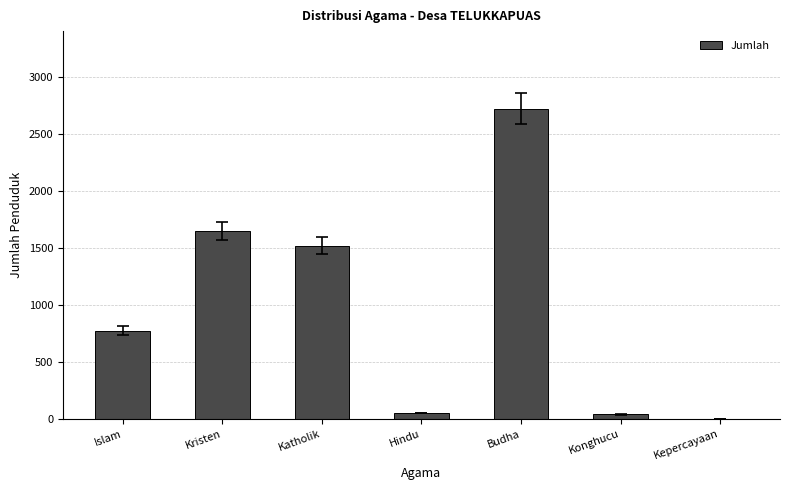

What is the greatest value displayed?

2725